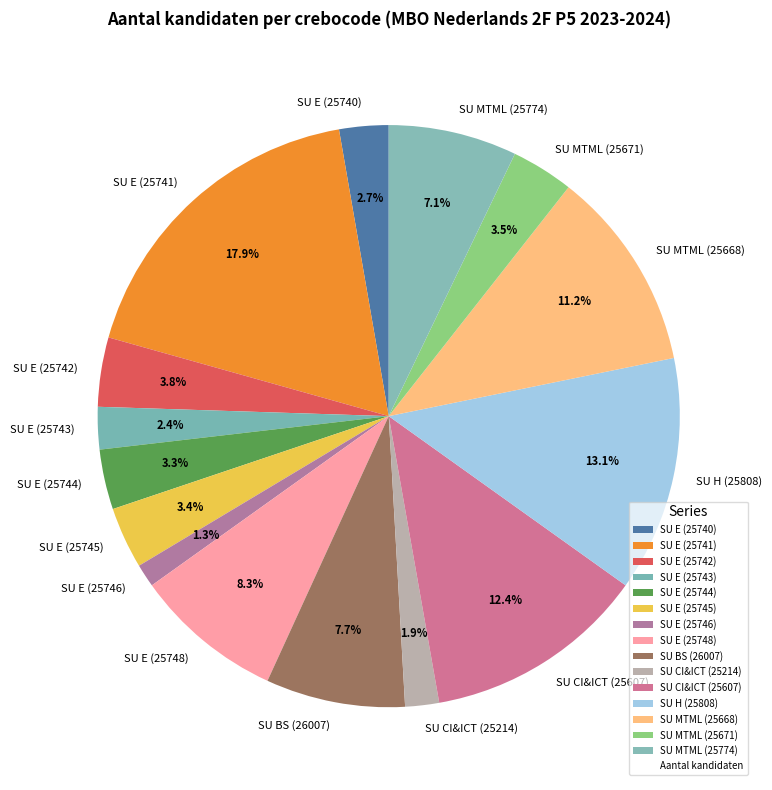

Do SU CI&ICT (25607) and SU E (25748) together represent more than half of the pie?

No